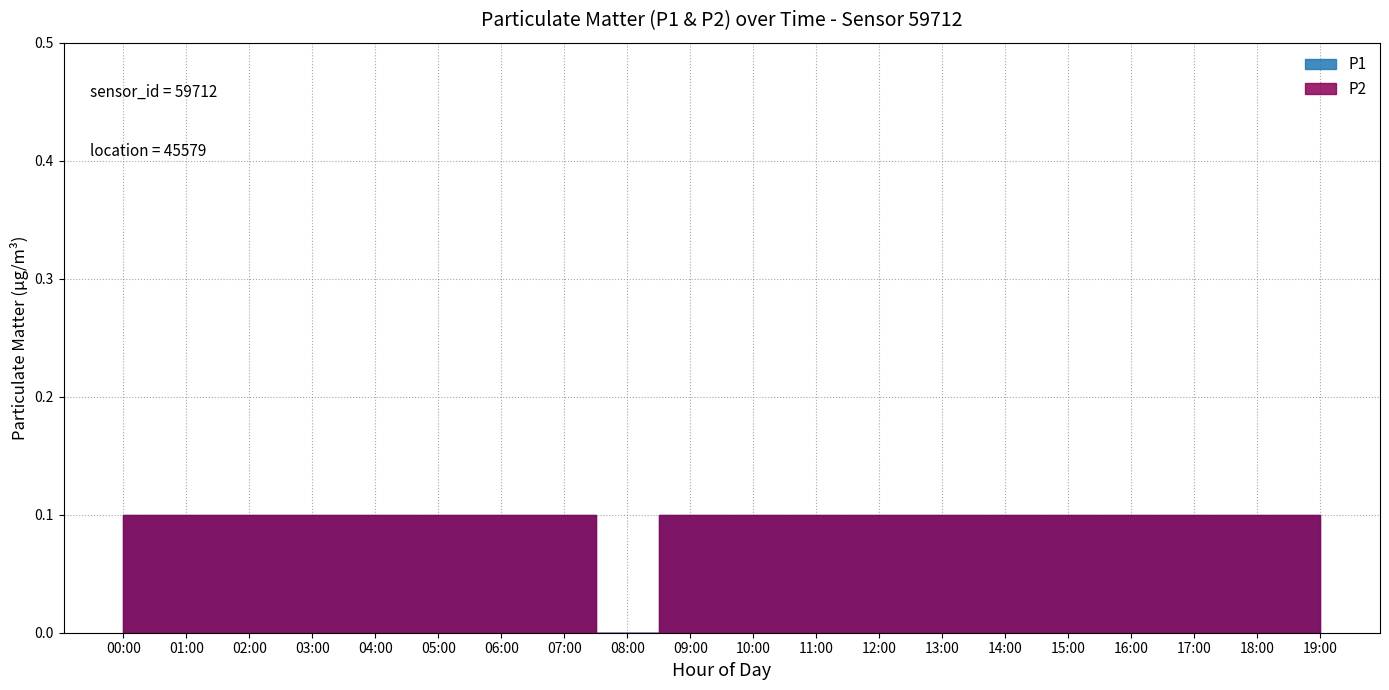

What are all the series names shown in the legend?

P1, P2